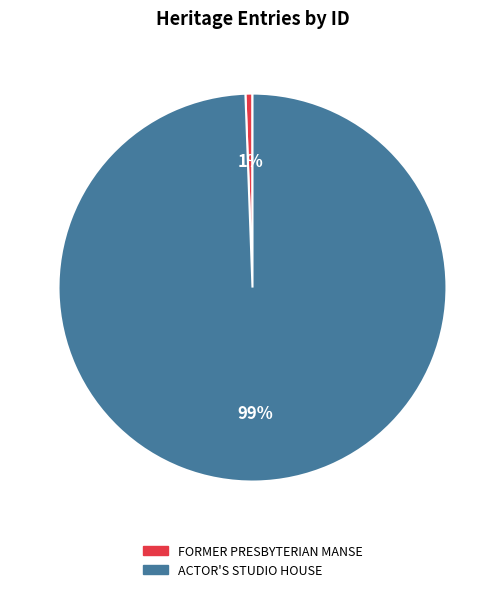

To the nearest percent, what is the average slice percentage?

50%